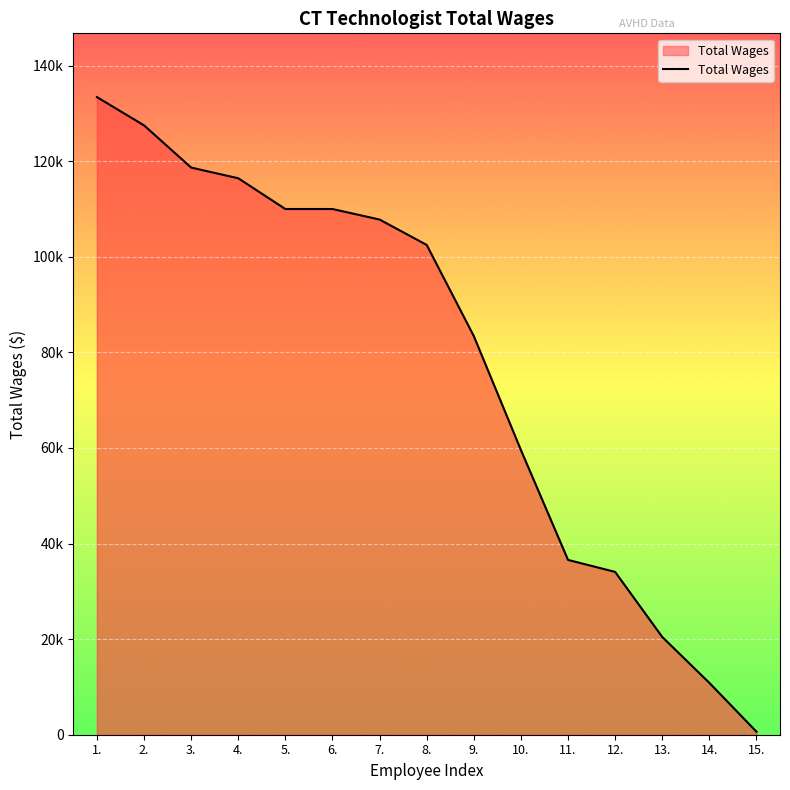

At which category does the chart reach its peak across all series?

1.